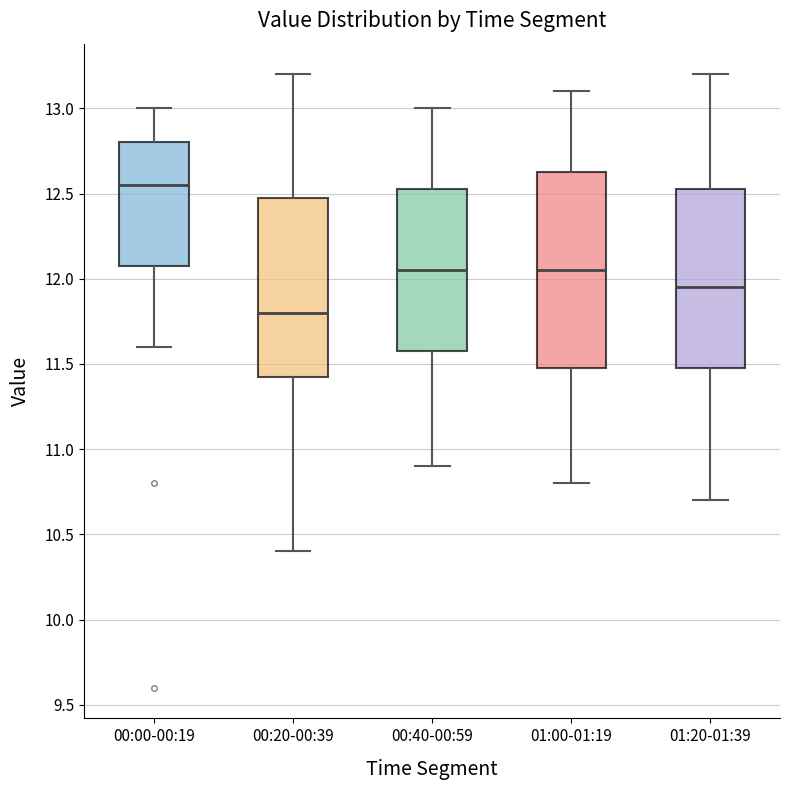

Reading left to right, transcribe this box plot: for each box, give where its median line is, the range the box spans, and where its two whiskers end, as read against the y-axis. The values are not printed on the chart, so give them approximately, as read against the axis.

00:00-00:19: median 12.55, box 12.10 to 12.80, whiskers 11.60 to 13.00
00:20-00:39: median 11.80, box 11.45 to 12.50, whiskers 10.40 to 13.20
00:40-00:59: median 12.05, box 11.60 to 12.55, whiskers 10.90 to 13.00
01:00-01:19: median 12.05, box 11.50 to 12.65, whiskers 10.80 to 13.10
01:20-01:39: median 11.95, box 11.50 to 12.55, whiskers 10.70 to 13.20